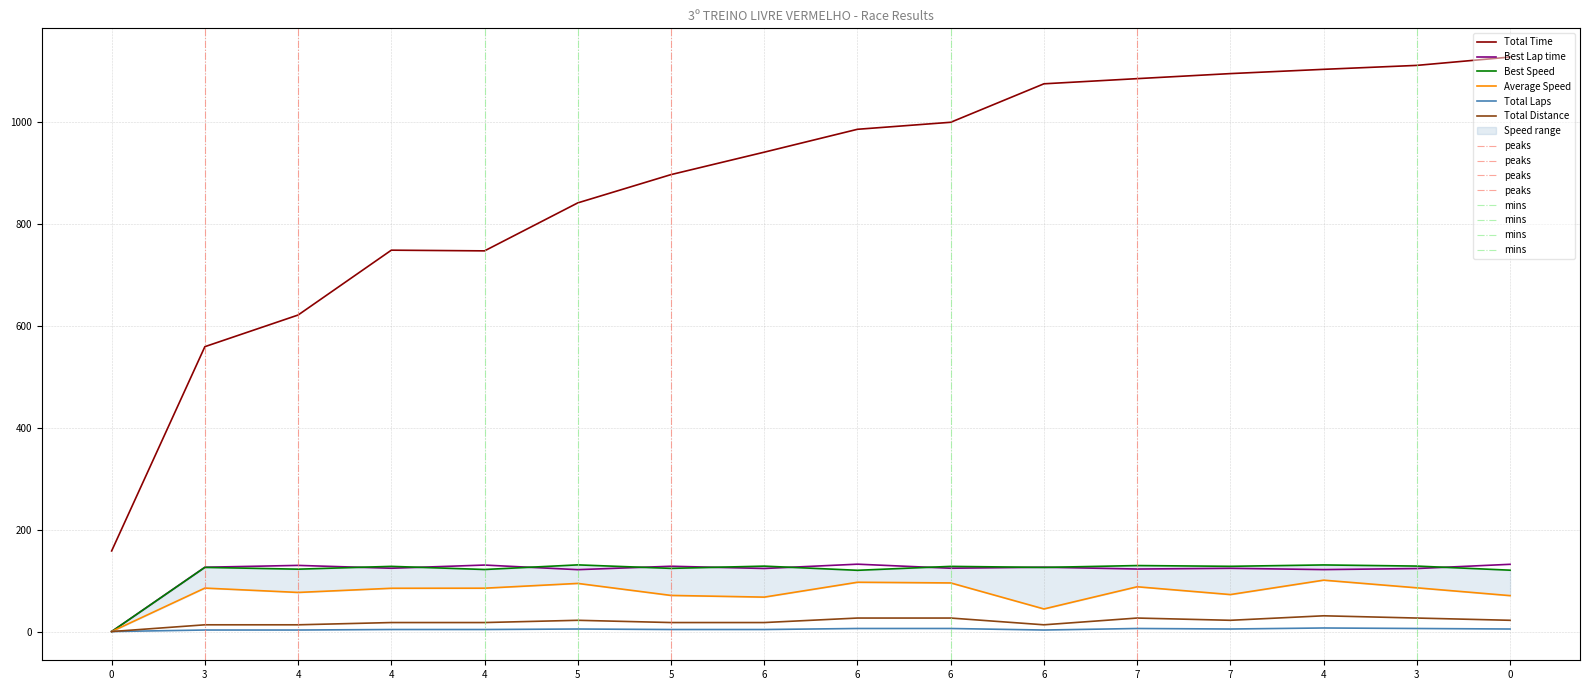

Which series has the largest total across all categories?

Total Time